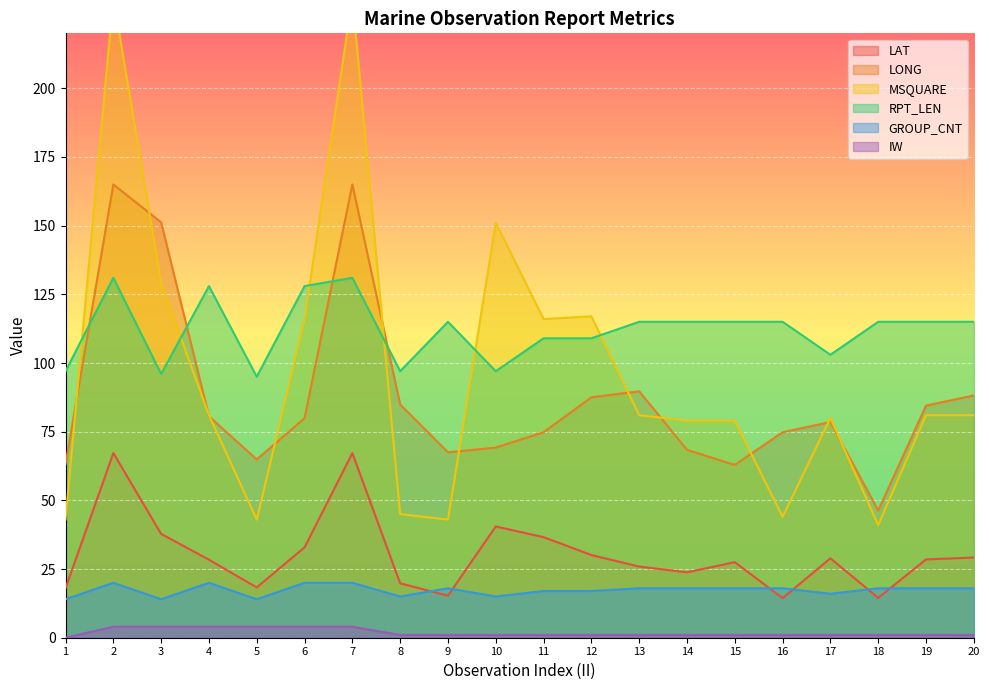

How many values in the RPT_LEN series exceed 115?

4